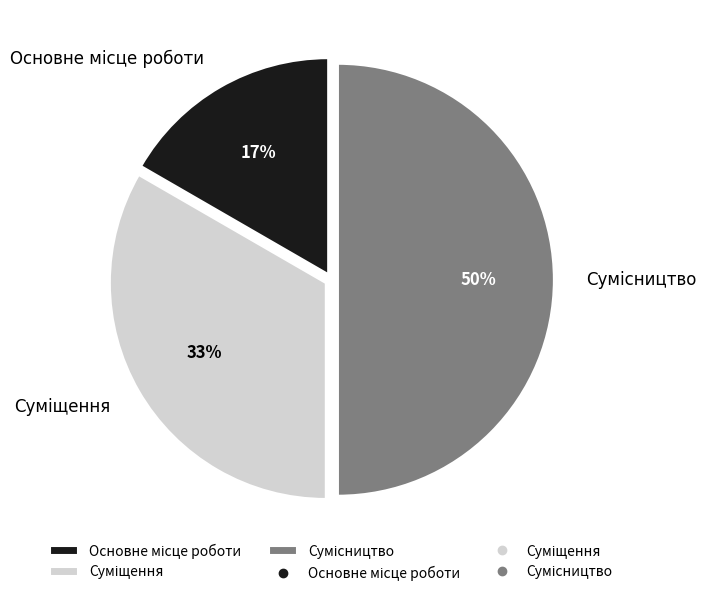

To the nearest percent, what is the average slice percentage?

33%